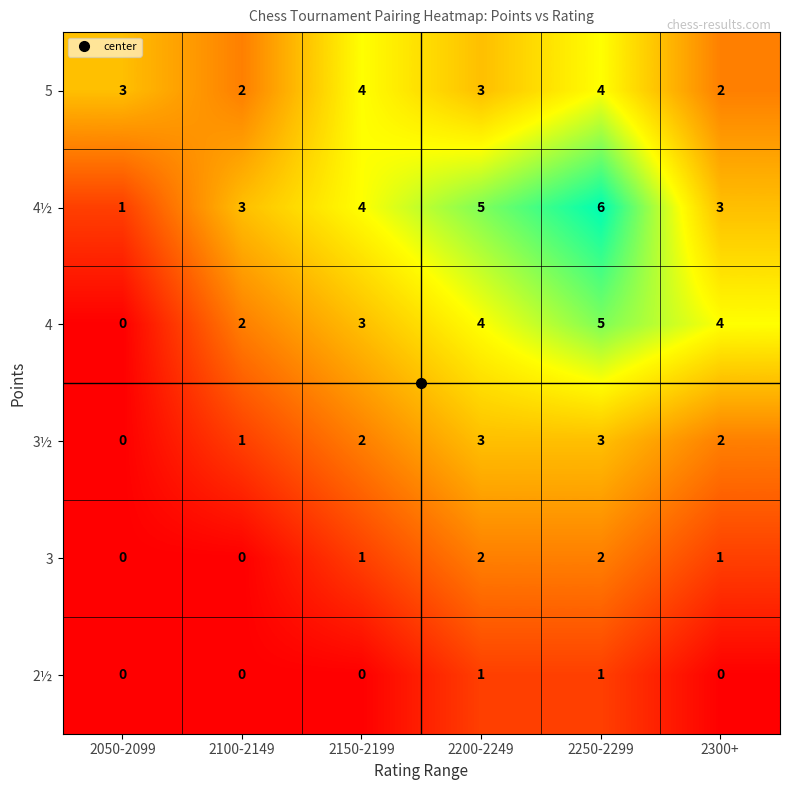

What is the sum of the 5 values at 2100-2149 and 2200-2249?

5